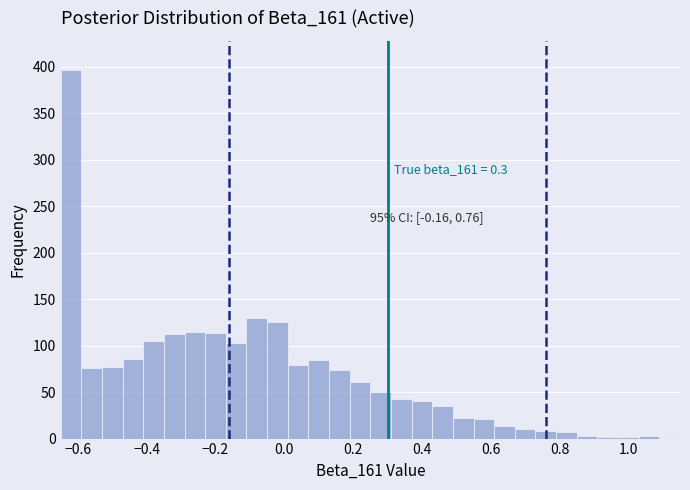

Read against the x-axis, roughly where is the centre of the tallest bar?

-0.62